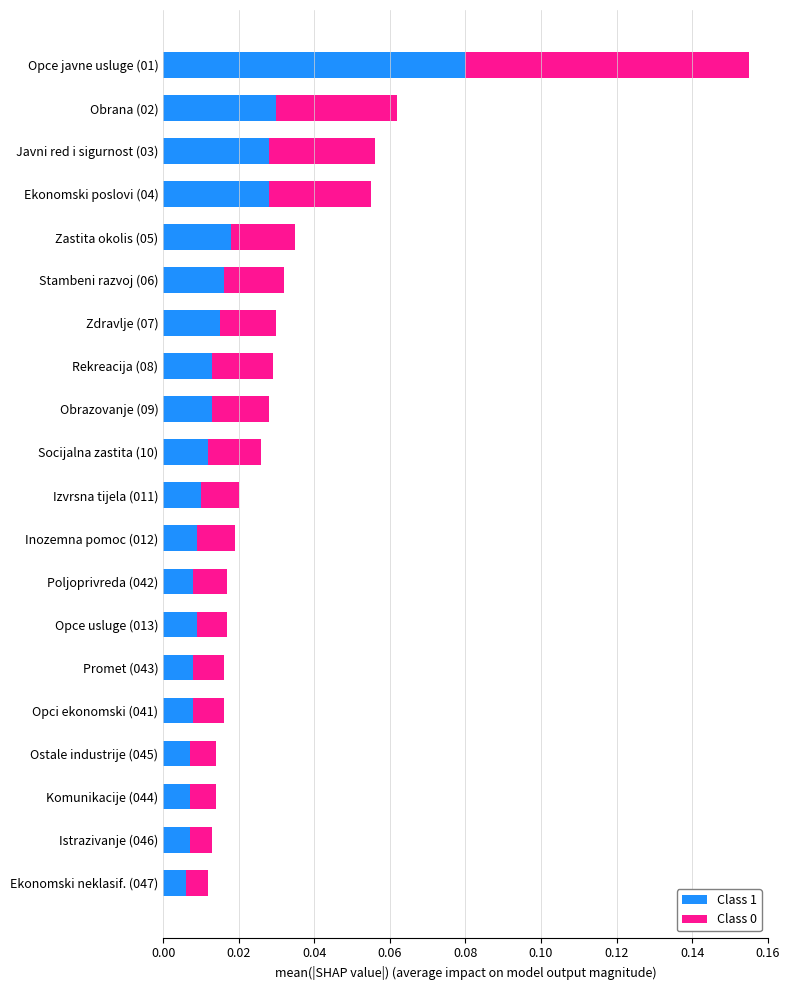

What is the sum of all Class 1 values?

0.3